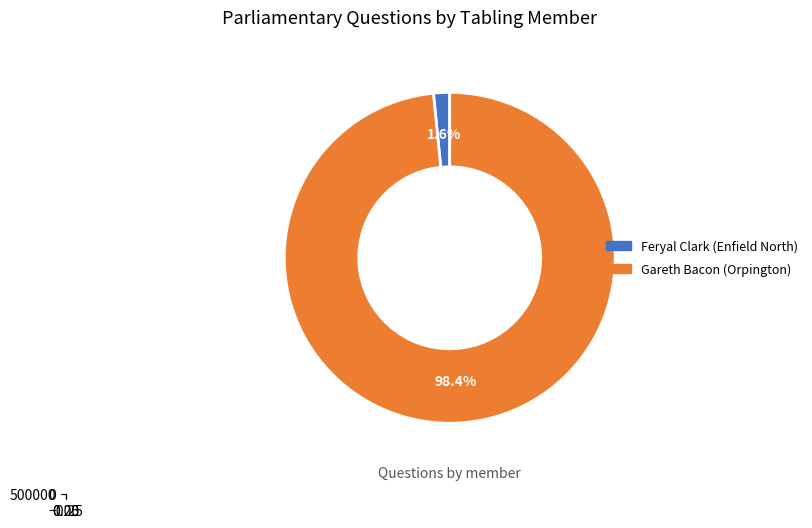

To the nearest percent, what is the difference between the Gareth Bacon (Orpington) and Feryal Clark (Enfield North) slice percentages?

97%